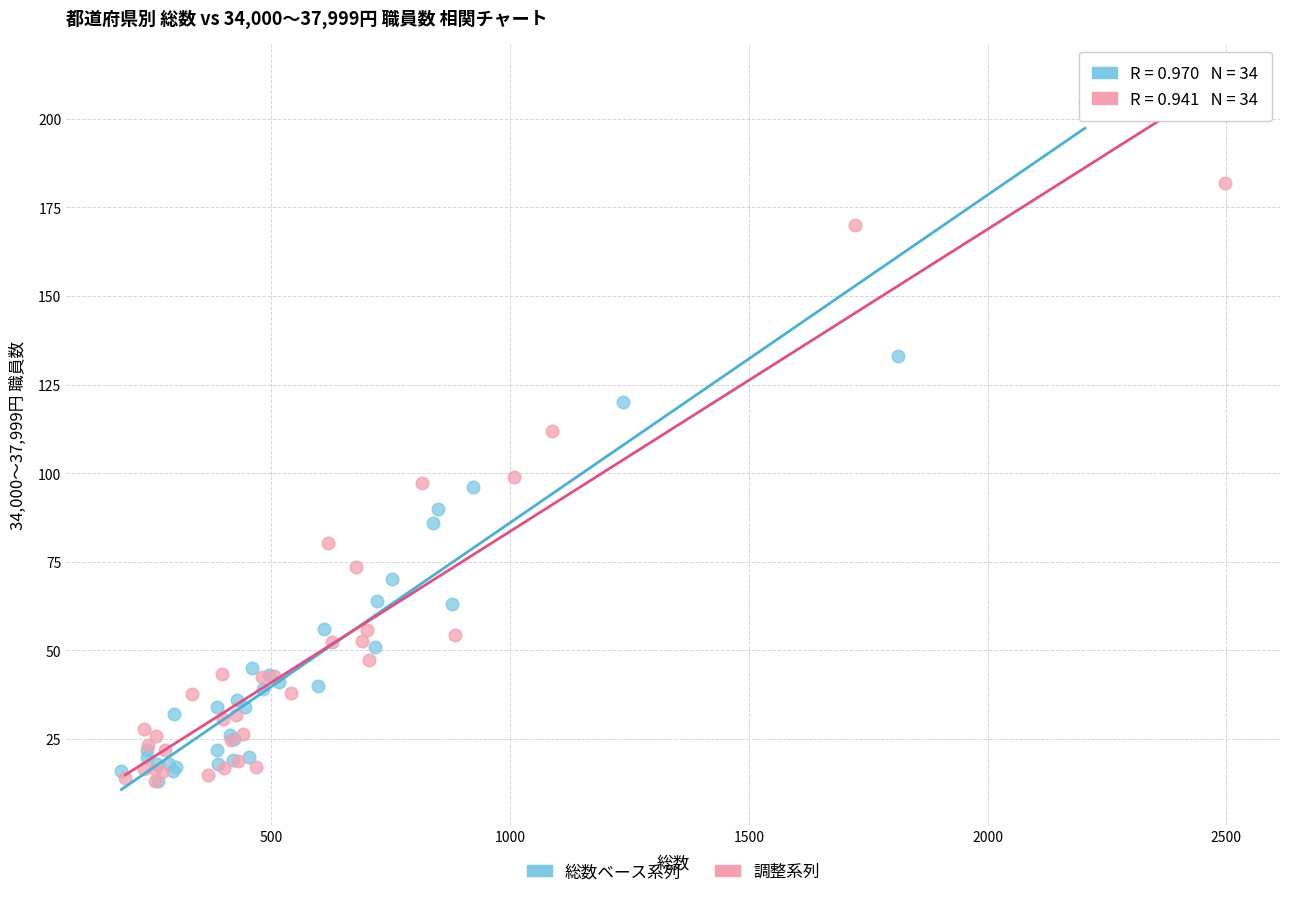

Which series contains the highest Y value?

総数ベース系列